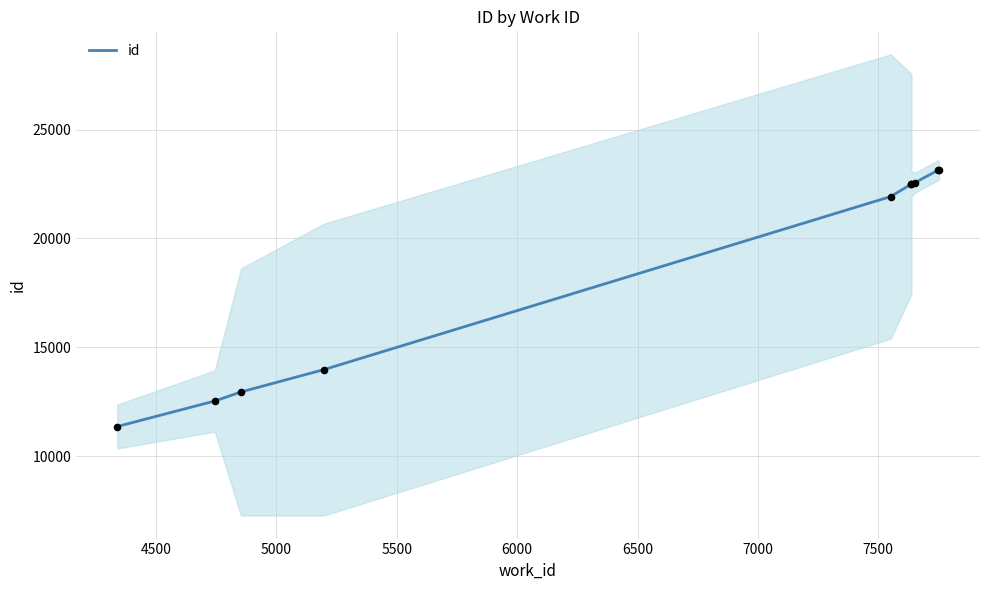

What is the ratio of the value at 5000 to the value at 7000?

0.6